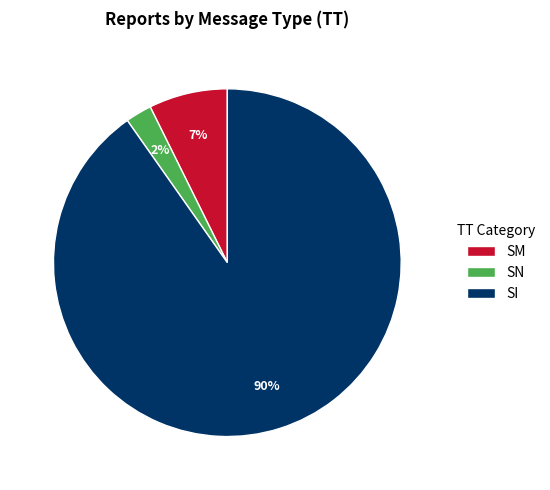

Approximately how many times larger is the value at SN compared to SM?

0.3